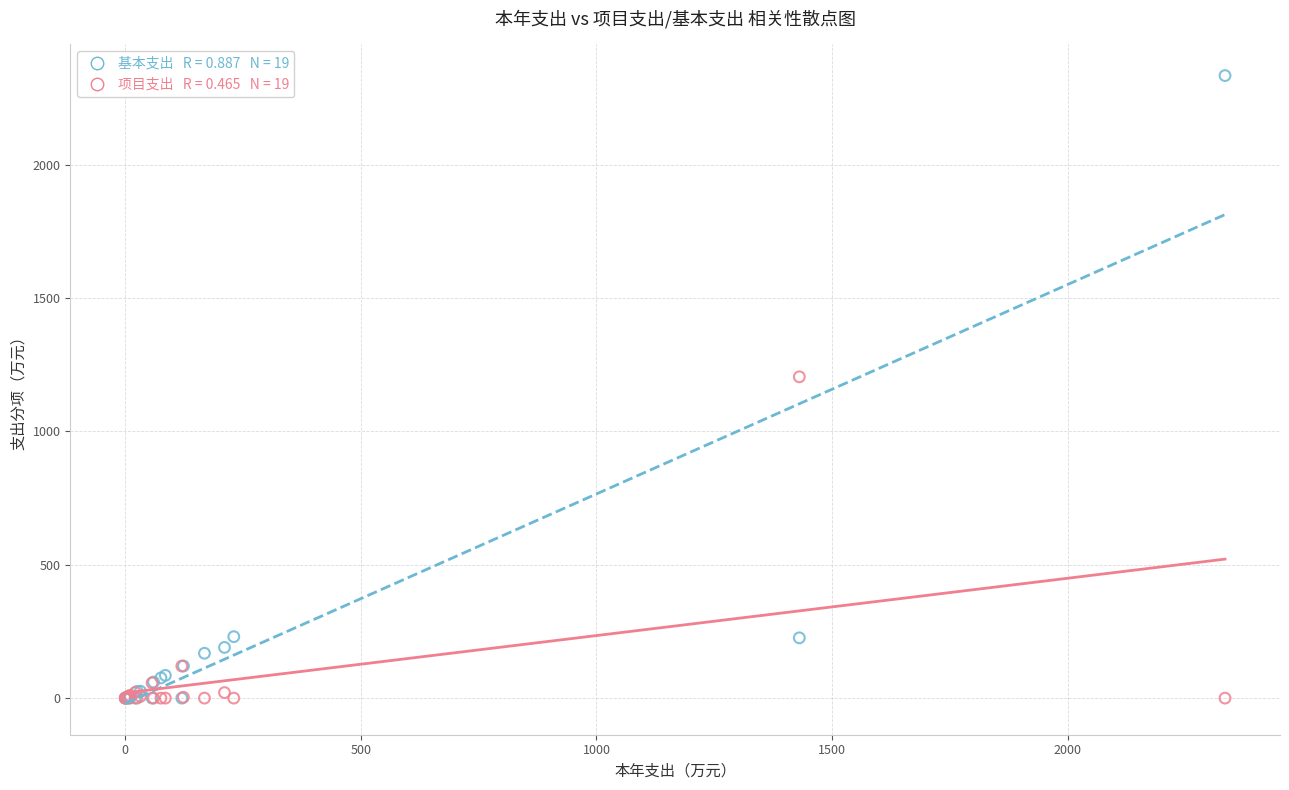

Across all series, what Y value is closest to 1166?

1204.5